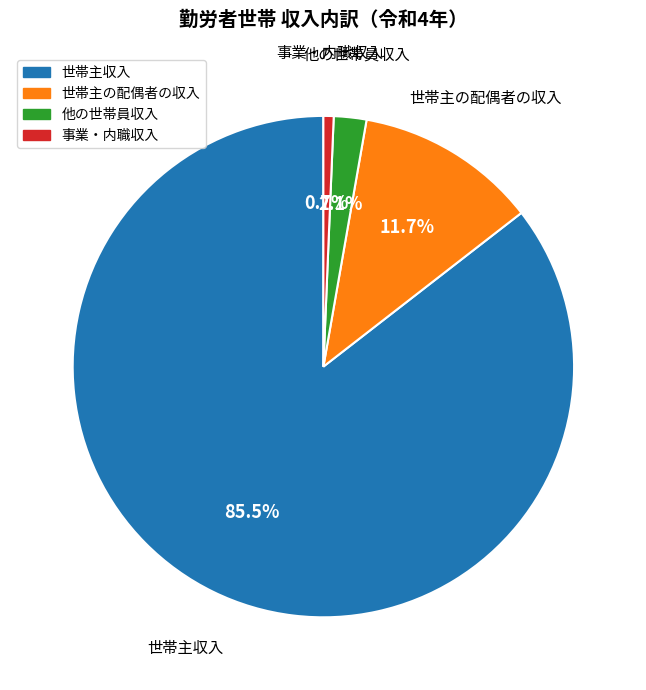

Does 世帯主の配偶者の収入 account for over 50% of the chart?

No